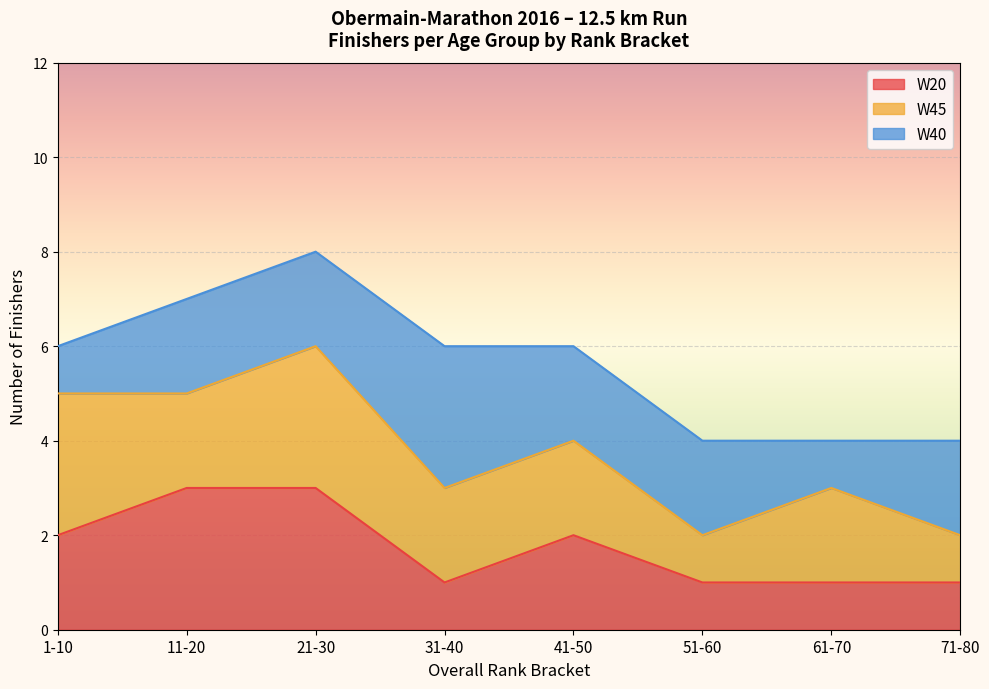

What is the total value across all series at 61-70?

4